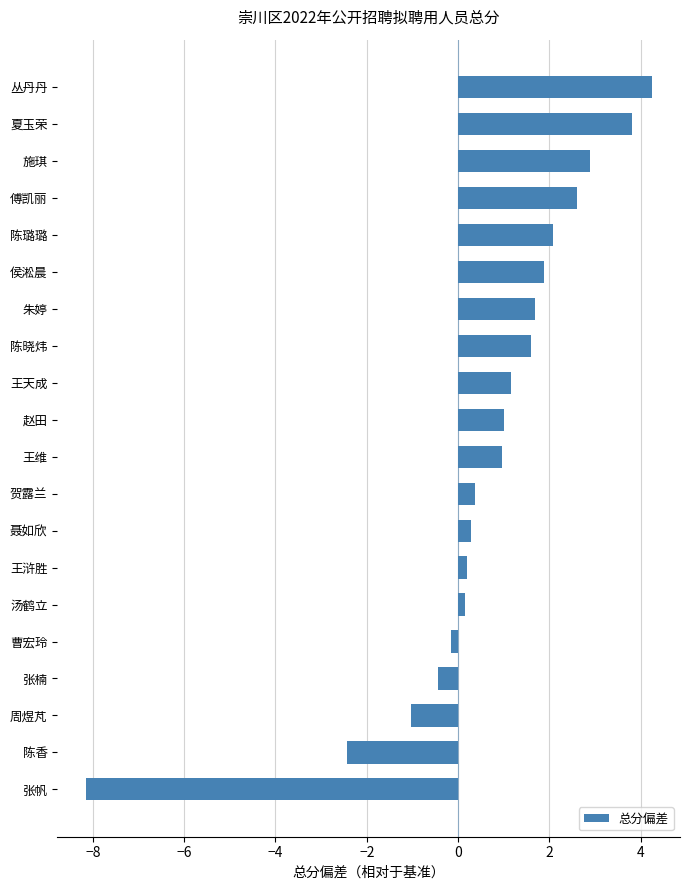

Reading top to bottom, transcribe all the data shown in this chart.

4.2	3.8	2.9	2.6	2.1	1.9	1.7	1.6	1.2	1.0	1.0	0.4	0.3	0.2	0.2	-0.2	-0.4	-1.0	-2.4	-8.2